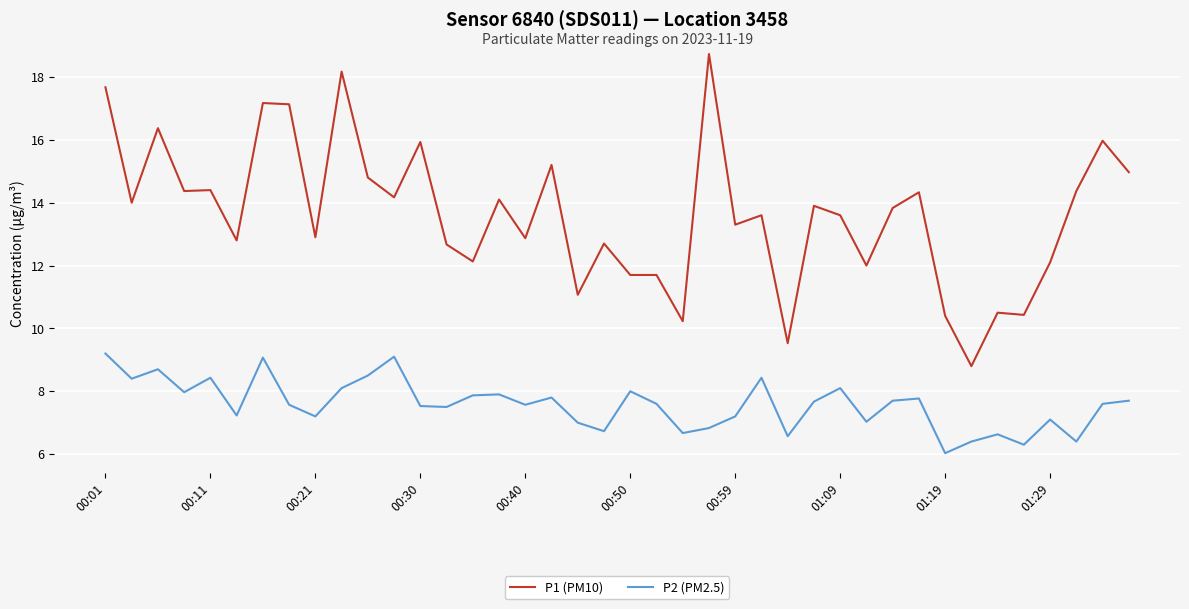

Rank the series by their maximum value, from lowest to highest.

P2 (PM2.5), P1 (PM10)